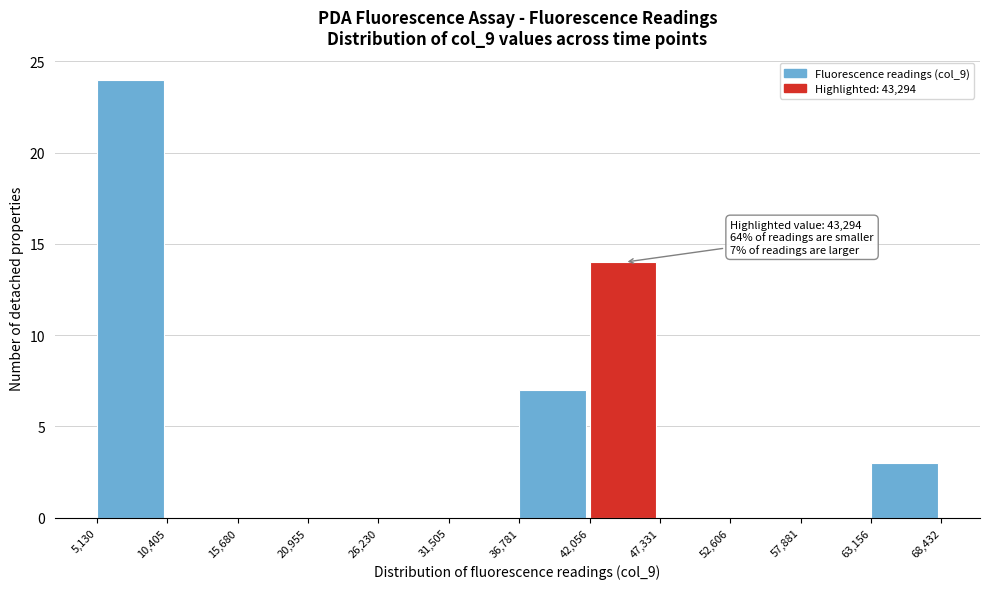

Which range on the x-axis has the tallest bar?

5,130 to 10,405